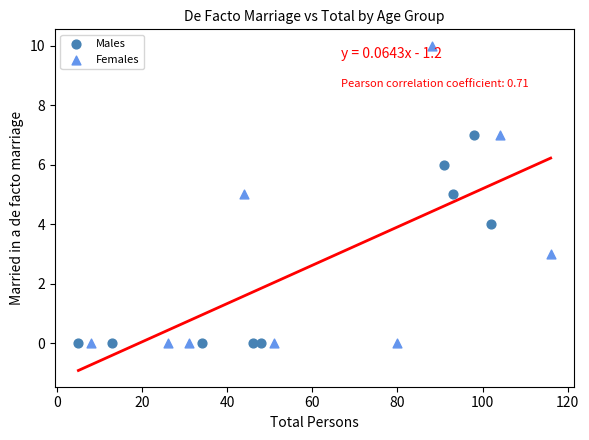

Which series has the largest Y range (max minus min)?

Females